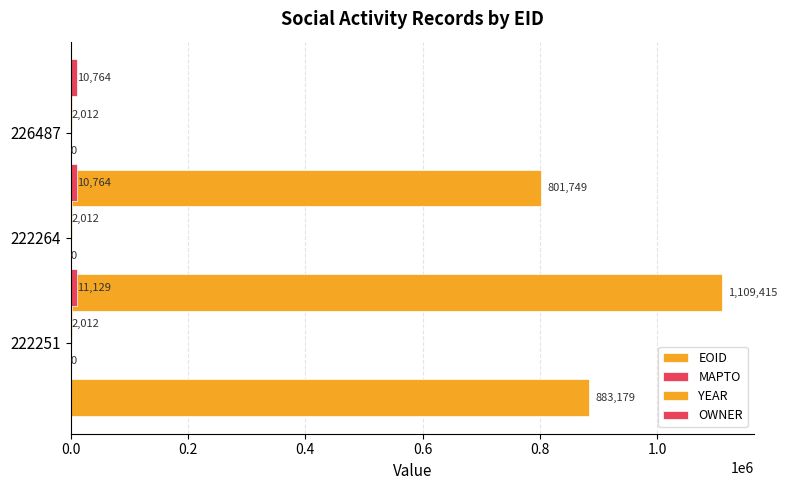

What is the value of the OWNER bar at the 1st from the left?

11129.0